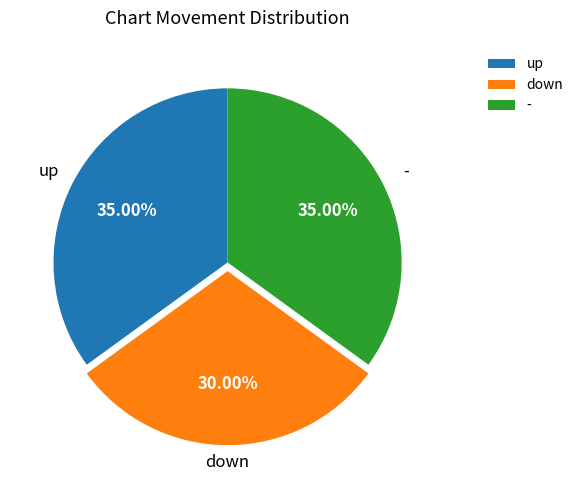

To the nearest percent, what percentage of the pie is down?

30%